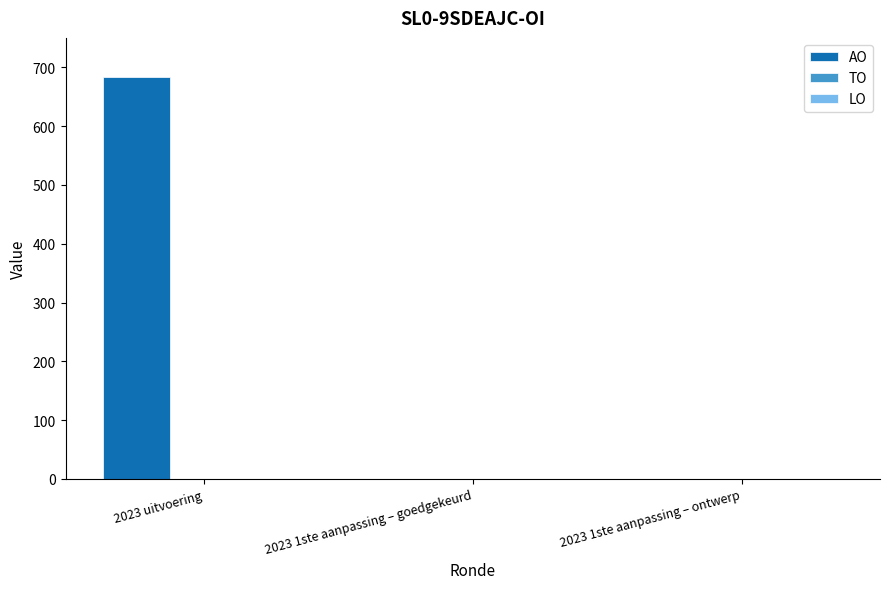

Between 2023 uitvoering and 2023 1ste aanpassing – ontwerp, which is larger?

2023 uitvoering